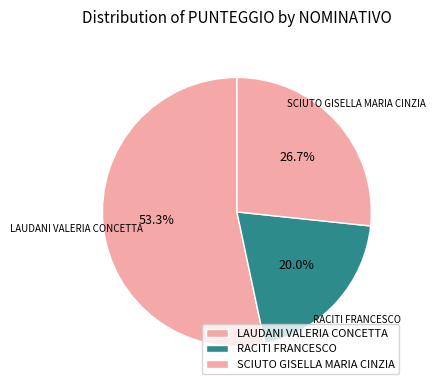

Which category accounts for the majority?

LAUDANI VALERIA CONCETTA